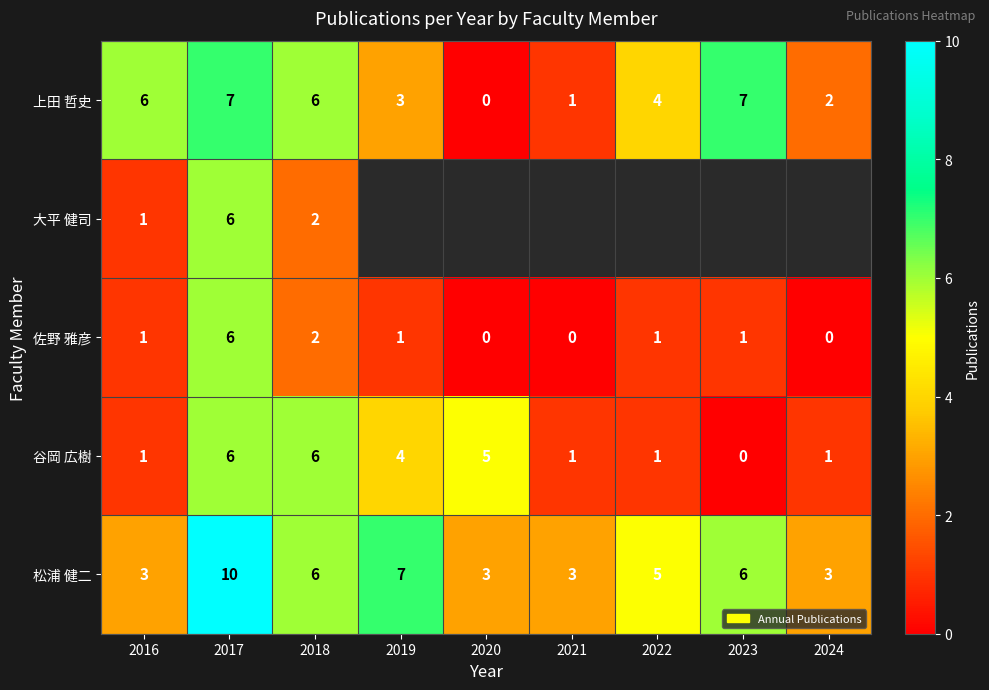

Where is 佐野 雅彦 nearest to the value 3?

2018